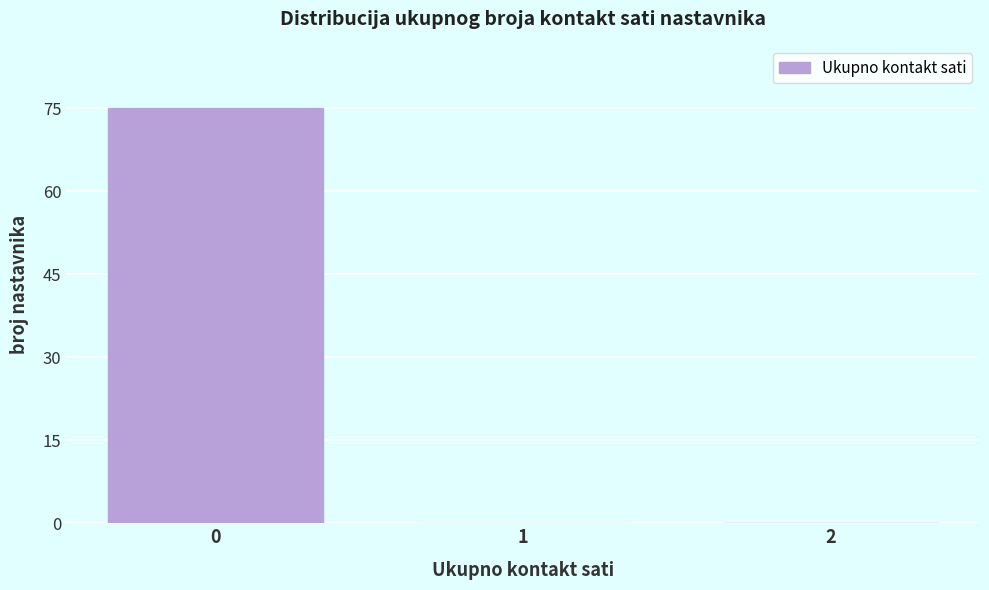

Reading right to left, what are all the values shown in this chart?

2=0	1=0	0=75